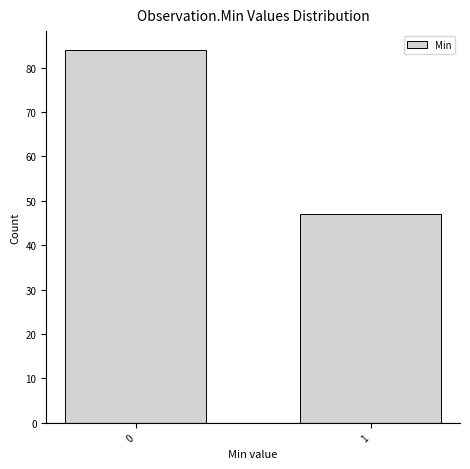

Reading left to right, transcribe all the data shown in this chart.

84	47